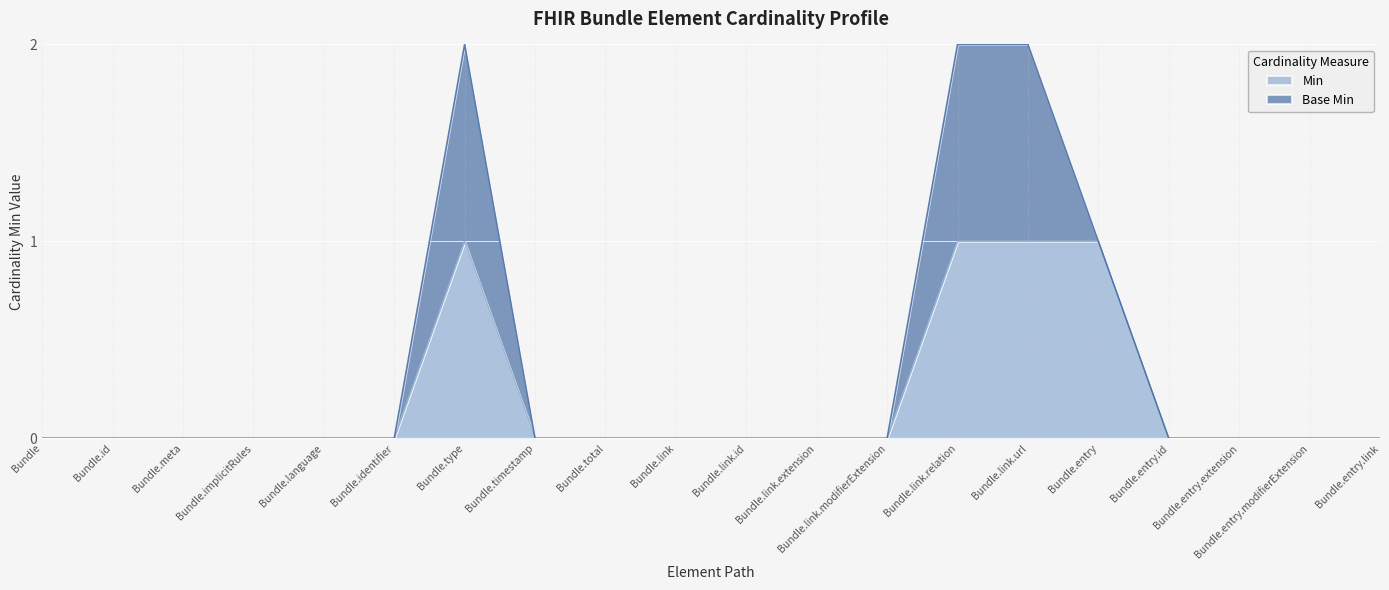

Rank the categories by value from highest to lowest.

Bundle.type, Bundle.link.relation, Bundle.link.url, Bundle.entry, Bundle, Bundle.id, Bundle.meta, Bundle.implicitRules, Bundle.language, Bundle.identifier, Bundle.timestamp, Bundle.total, Bundle.link, Bundle.link.id, Bundle.link.extension, Bundle.link.modifierExtension, Bundle.entry.id, Bundle.entry.extension, Bundle.entry.modifierExtension, Bundle.entry.link